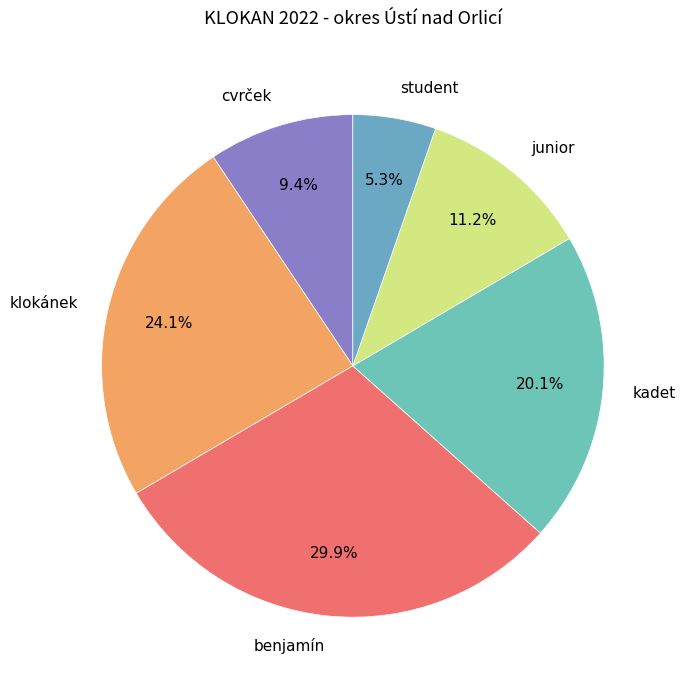

Rank the categories by value from lowest to highest.

student, cvrček, junior, kadet, klokánek, benjamín